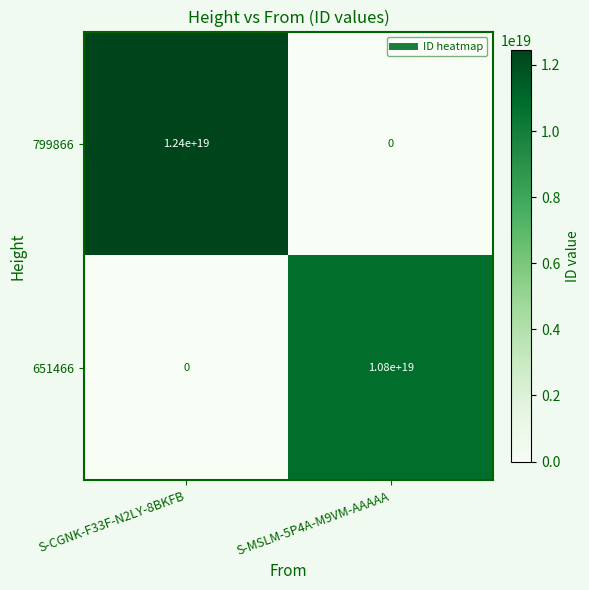

Rank the series at S-MSLM-5P4A-M9VM-AAAAA from highest to lowest value.

651466, 799866